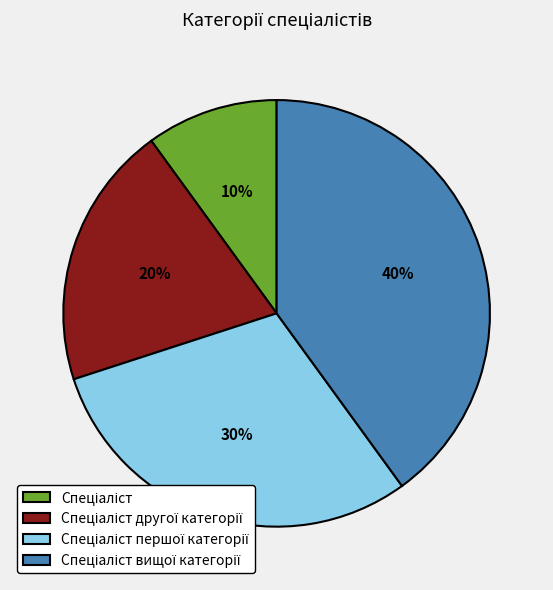

Does any single category account for the majority?

No